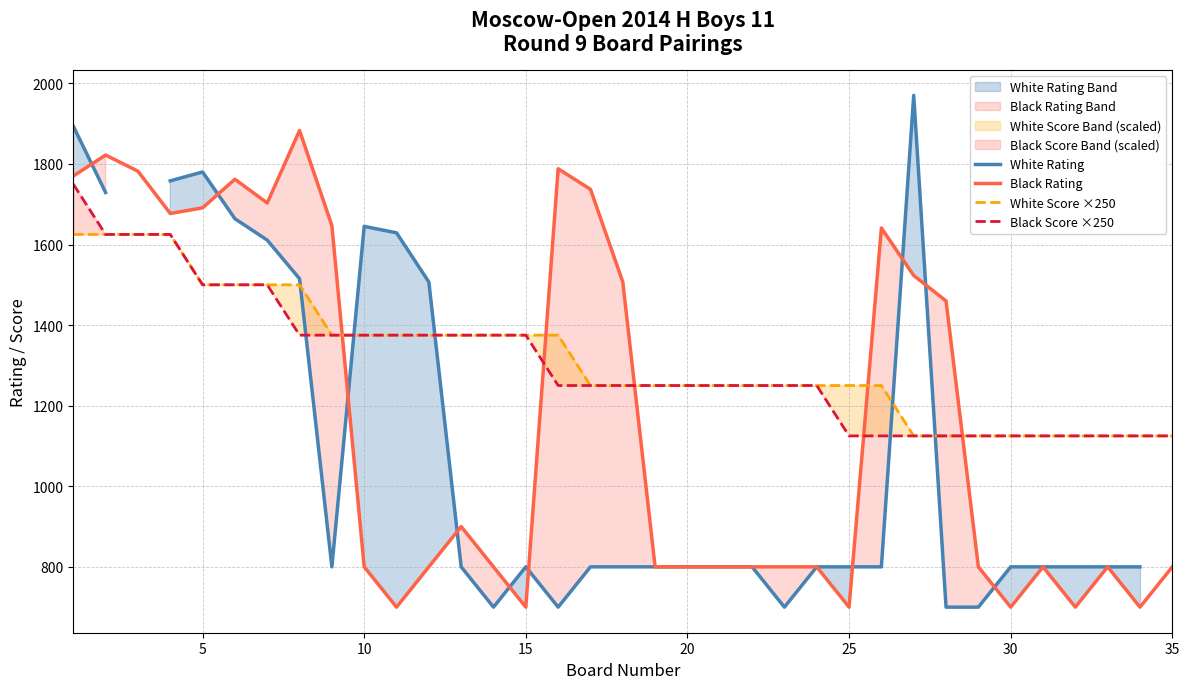

The value of Black Score ×250 at 15 is 692. True or false?

False